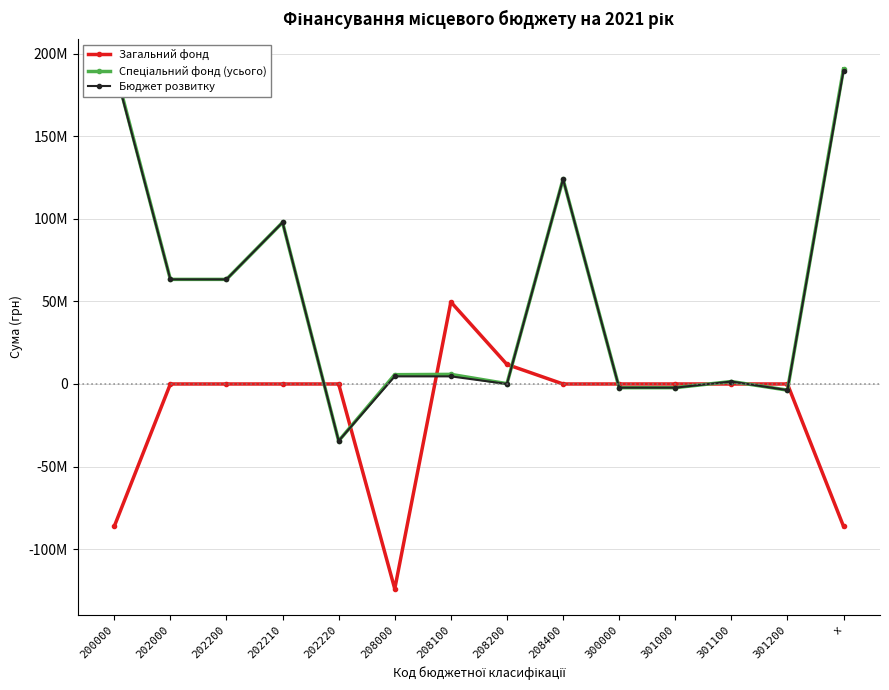

Reading left to right, extract all data points from this chart.

Загальний фонд: -86222164	0	0	0	0	-124024806	49642792	11840150	0	0	0	0	0	-86222164
Спеціальний фонд (усього): 192989608	63332671	63332671	97810671	-34478000	5632131	5821988	189857	124024806	-2234000	-2234000	1488000	-3722000	190755608
Бюджет розвитку: 191962969	63332671	63332671	97810671	-34478000	4605492	4607284	1792	124024806	-2234000	-2234000	1488000	-3722000	189728969